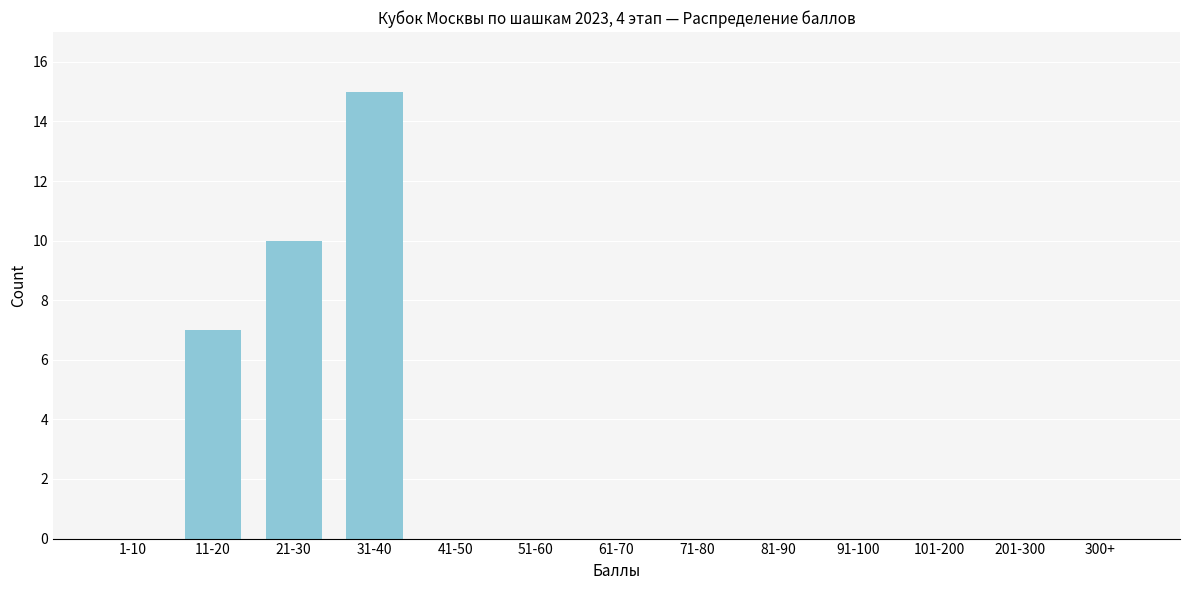

The chart shows a value of 15 at 31-40. True or false?

True